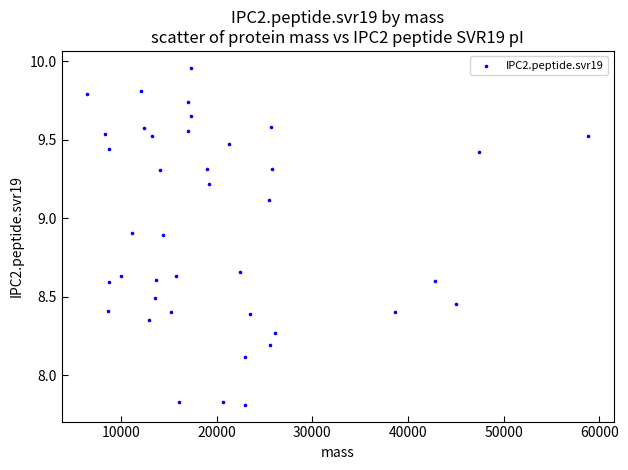

What Y value in the scatter plot is closest to 8?

8.1